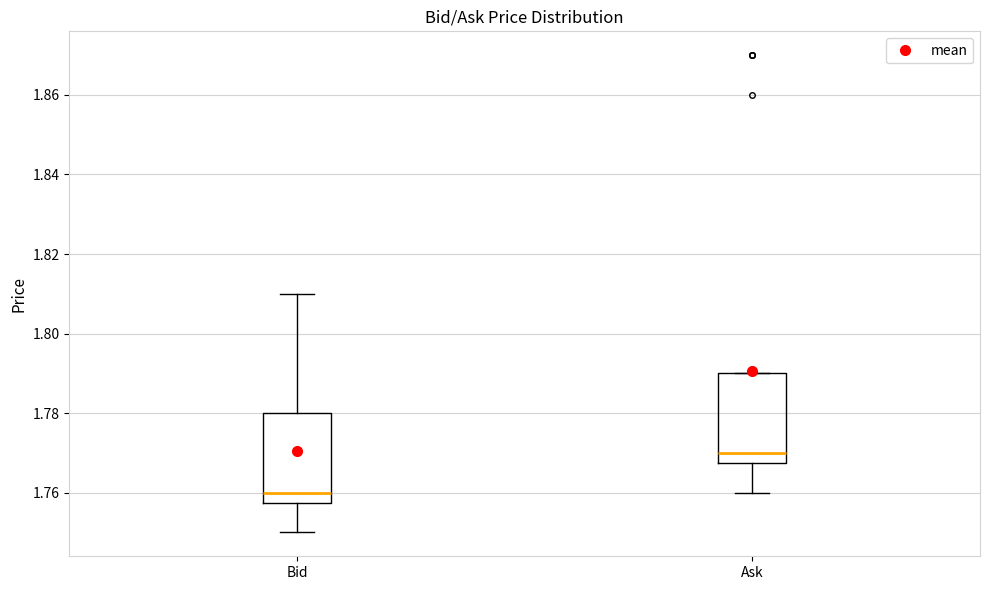

Reading left to right, transcribe this box plot: for each box, give where its median line is, the range the box spans, and where its two whiskers end, as read against the y-axis. The values are not printed on the chart, so give them approximately, as read against the axis.

Bid: median 1.760, box 1.758 to 1.780, whiskers 1.750 to 1.810
Ask: median 1.770, box 1.768 to 1.790, whiskers 1.760 to 1.790